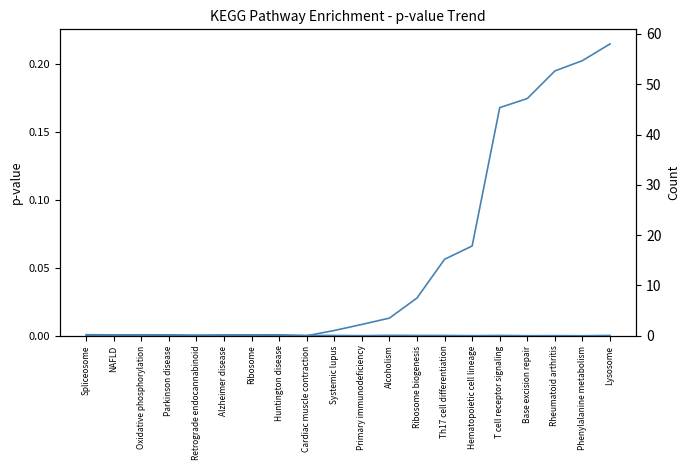

Where do pvalue and Count first cross each other?

Th17 cell differentiation and Hematopoietic cell lineage